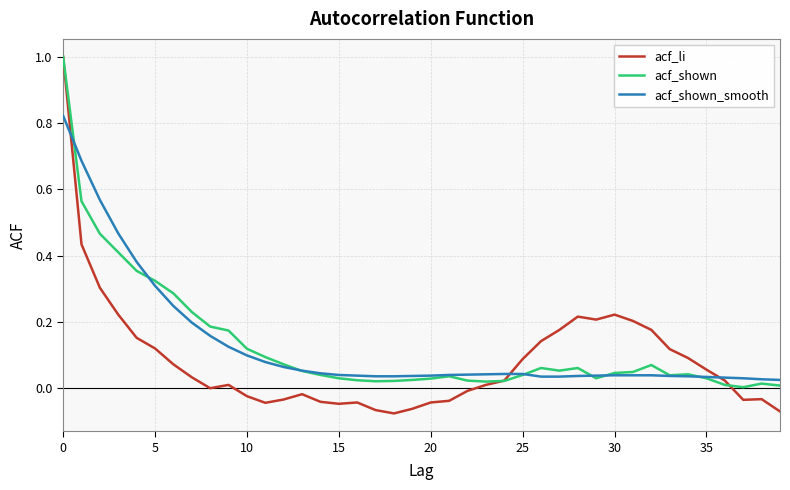

What are all the series names shown in the legend?

acf_li, acf_shown, acf_shown_smooth